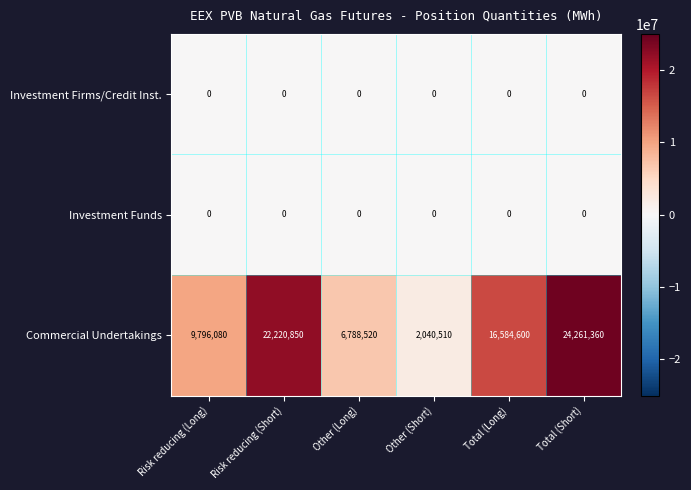

At which label does Commercial Undertakings reach its peak?

Total (Short)